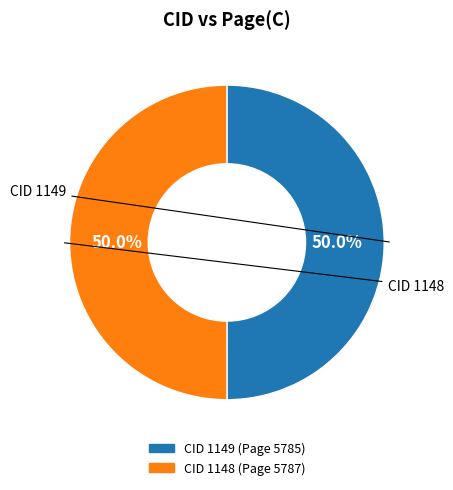

How many slices are in this pie chart?

2